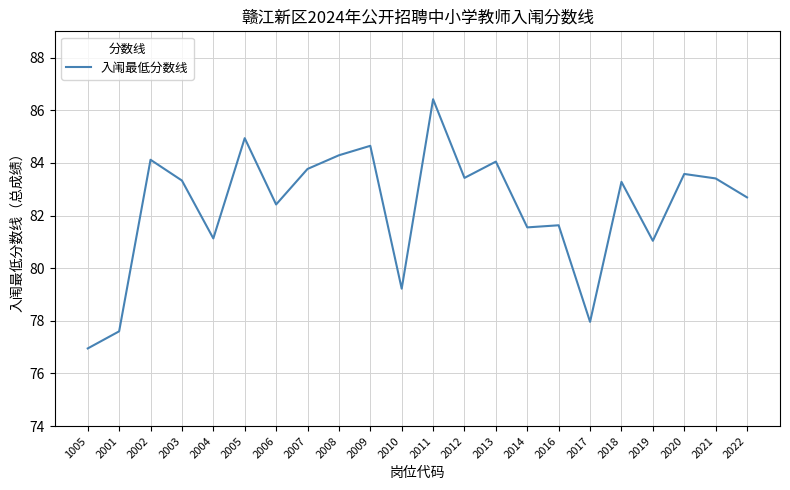

Which category has the highest value across all series?

2011